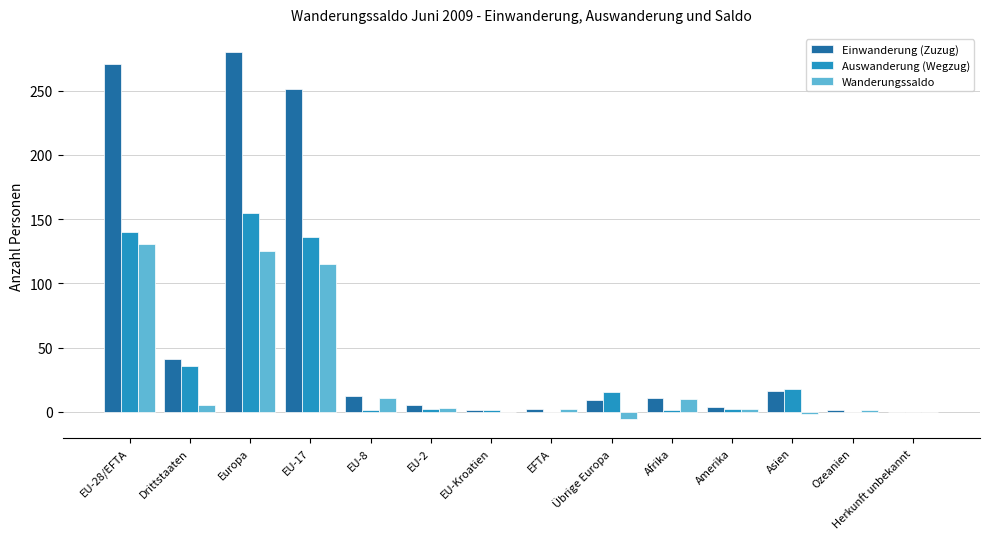

Which series changed the most between Europa and EU-2?

Einwanderung (Zuzug)